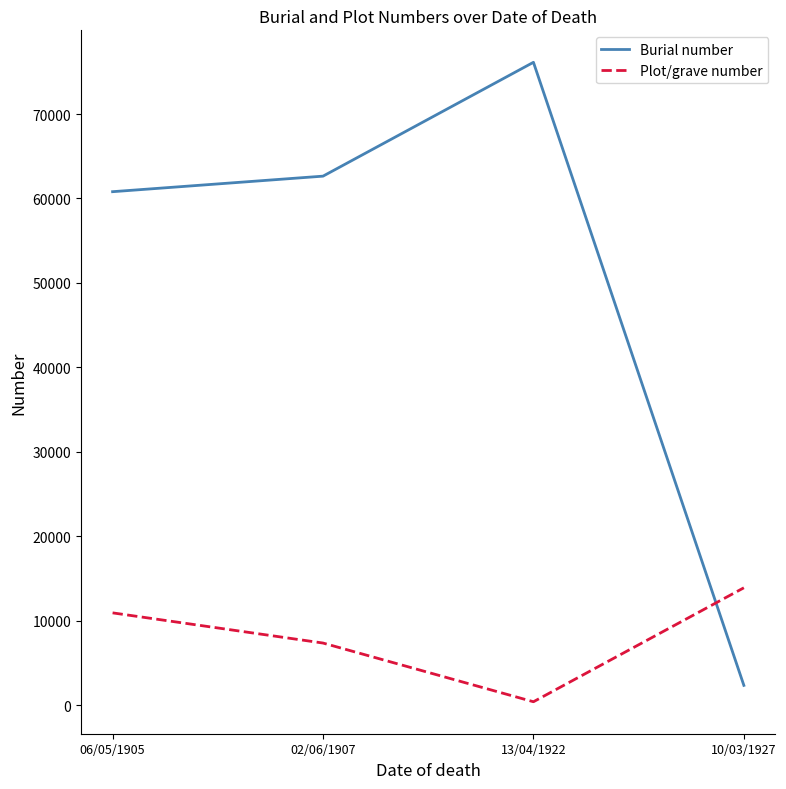

True or false: Burial number has a value of 60806 at 06/05/1905.

True